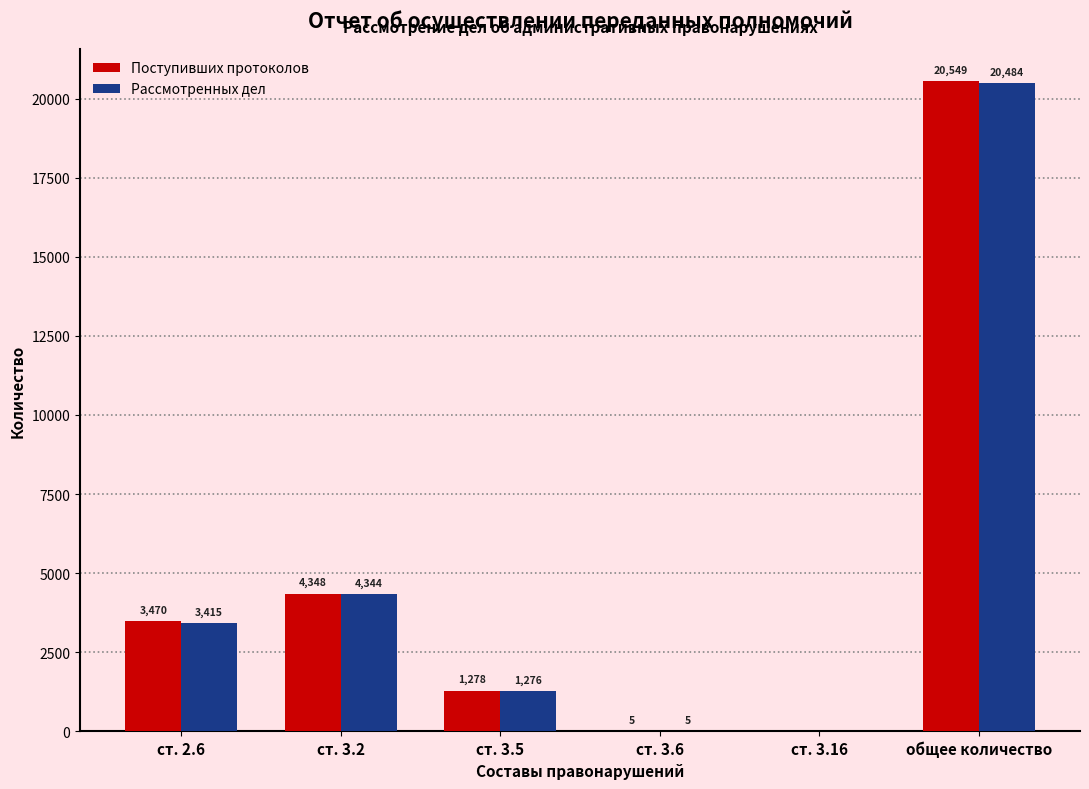

Reading left to right, what are all the values shown in this chart?

Поступивших протоколов: ст. 2.6=3470	ст. 3.2=4348	ст. 3.5=1278	ст. 3.6=5	ст. 3.16=0	общее количество=20549
Рассмотренных дел: ст. 2.6=3415	ст. 3.2=4344	ст. 3.5=1276	ст. 3.6=5	ст. 3.16=0	общее количество=20484